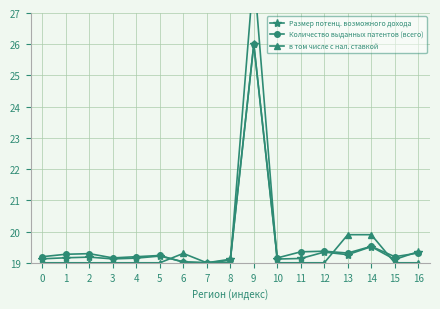

In в том числе с нал. ставкой, how many points are higher than both neighbors (excluding endpoints)?

2